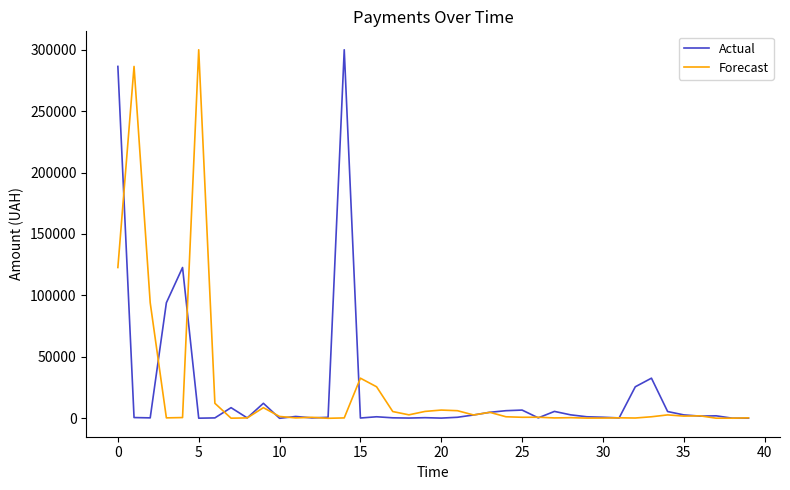

What is the maximum value shown in the chart?

299923.2